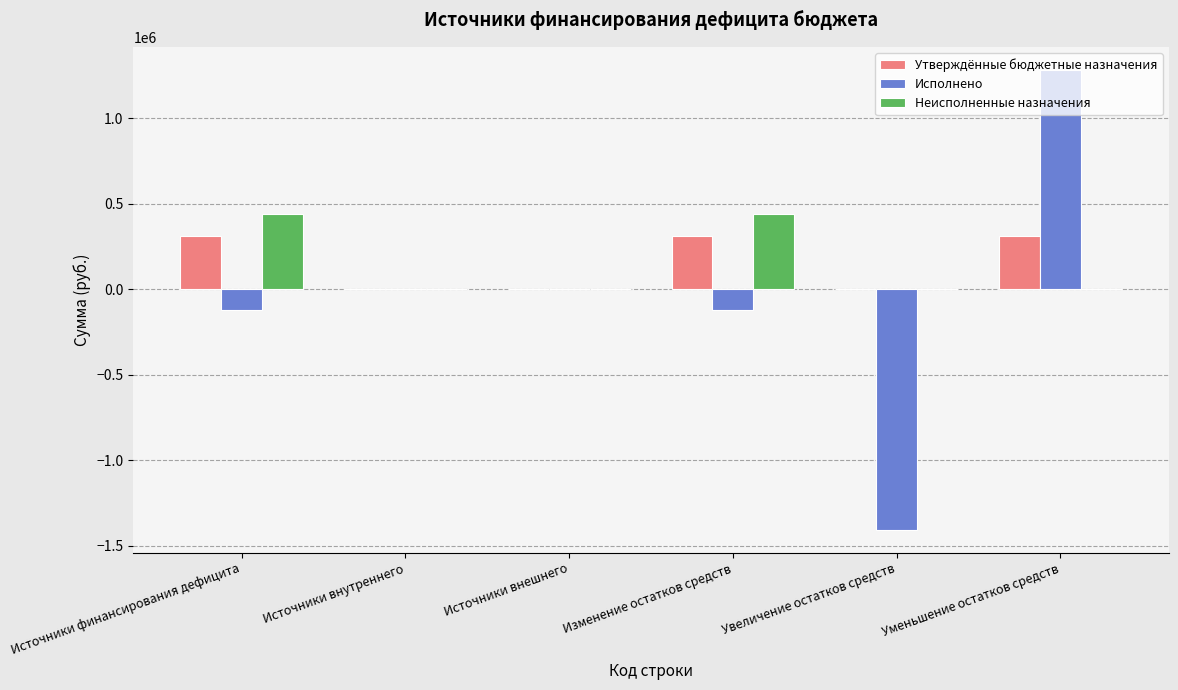

Between Источники внешнего and Изменение остатков средств, which series saw the biggest shift?

Неисполненные назначения